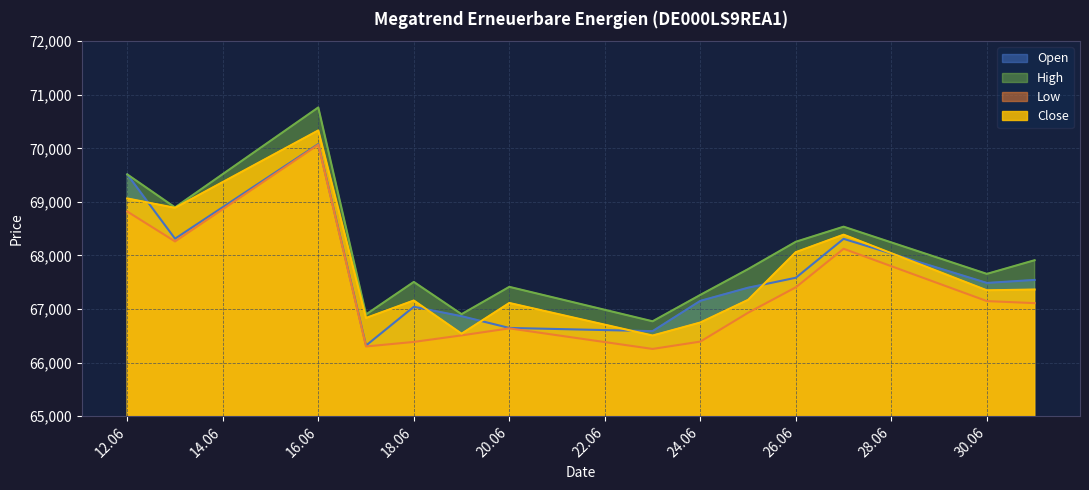

How many times do Open and Close cross each other?

6